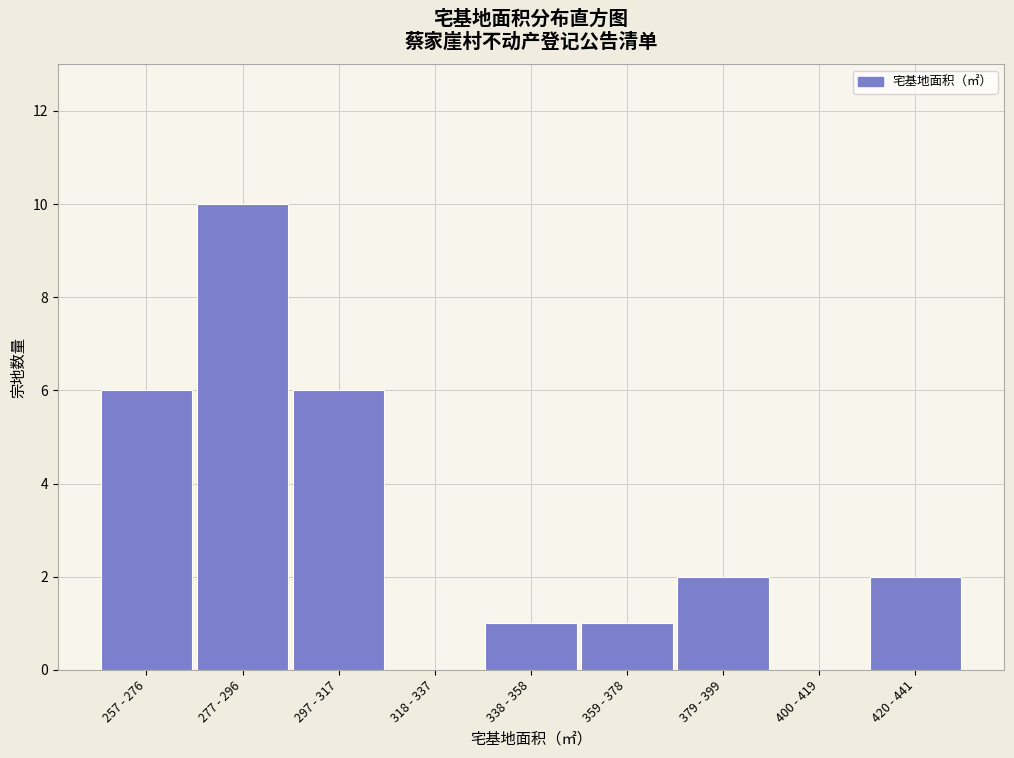

Reading left to right, extract all data points from this chart.

257 - 276=6	277 - 296=10	297 - 317=6	318 - 337=0	338 - 358=1	359 - 378=1	379 - 399=2	400 - 419=0	420 - 441=2